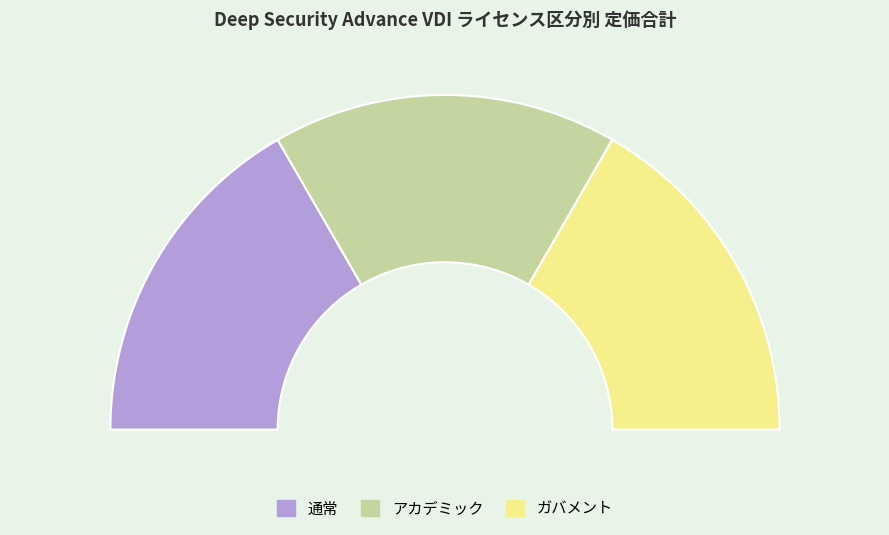

Which series has the widest spread of values?

通常